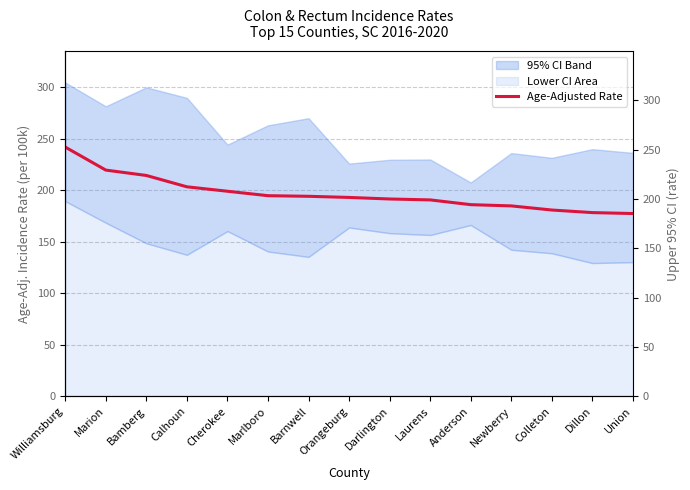

The value at Williamsburg is 241.7. True or false?

True